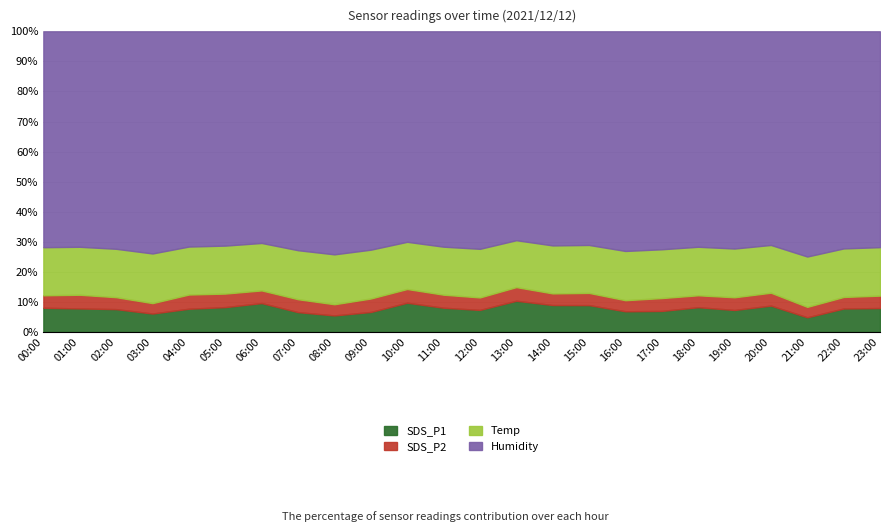

Which series has the largest total across all categories?

Humidity